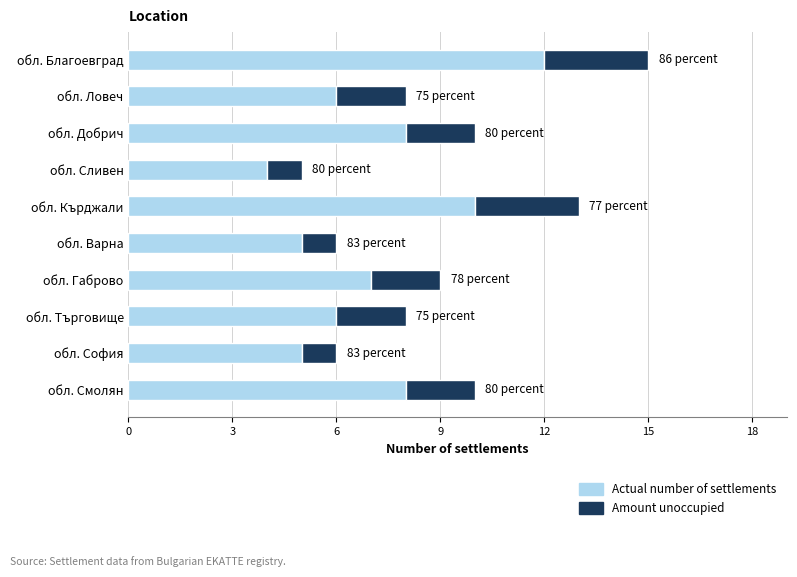

Is it true that Actual number of settlements equals 21 at обл. Благоевград?

False